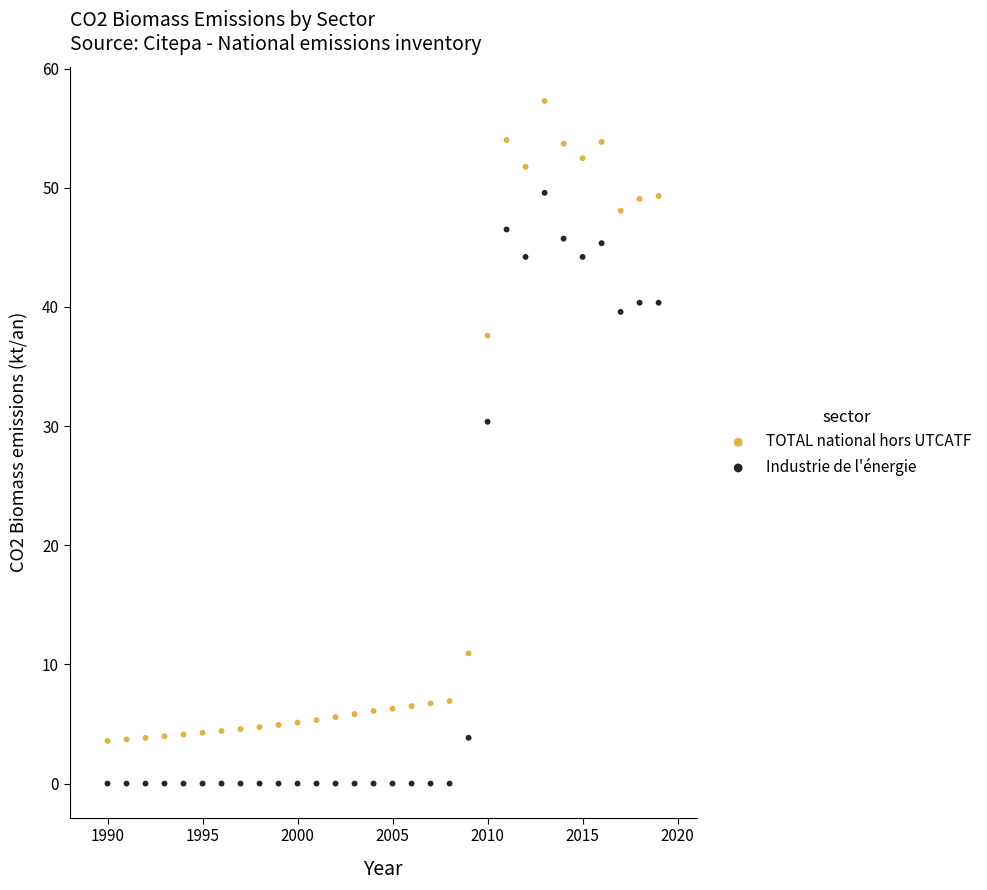

What are all the series names shown in the legend?

TOTAL national hors UTCATF, Industrie de l'énergie